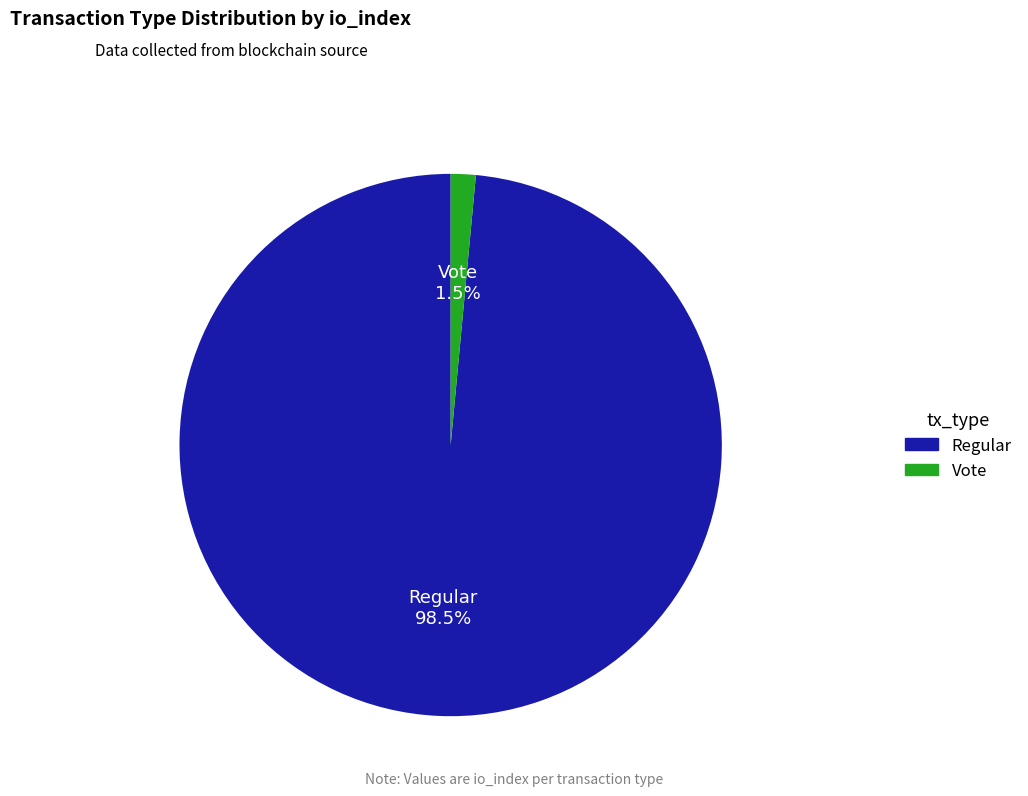

True or false: Vote accounts for 11% of the total.

False